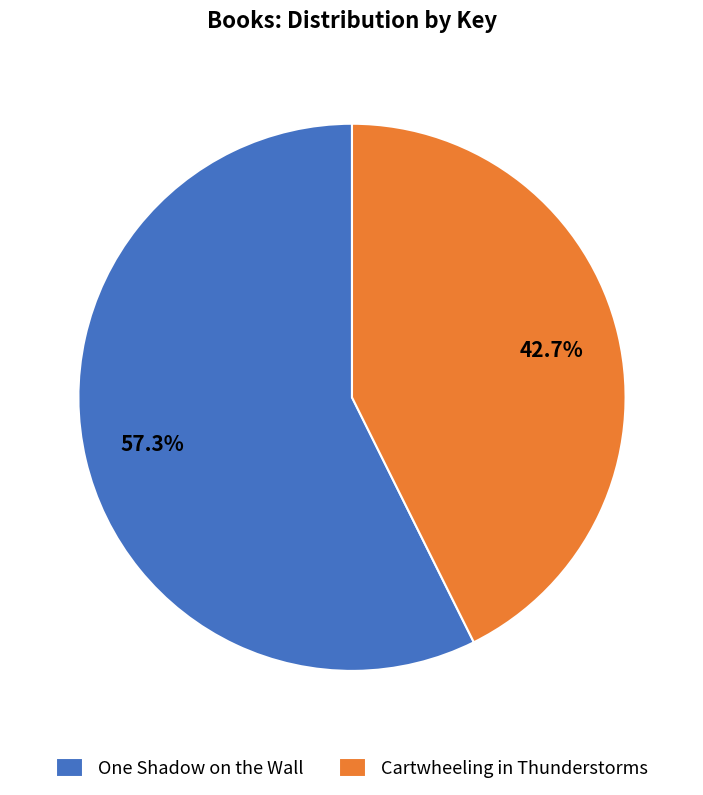

Do One Shadow on the Wall and Cartwheeling in Thunderstorms together represent more than half of the pie?

Yes